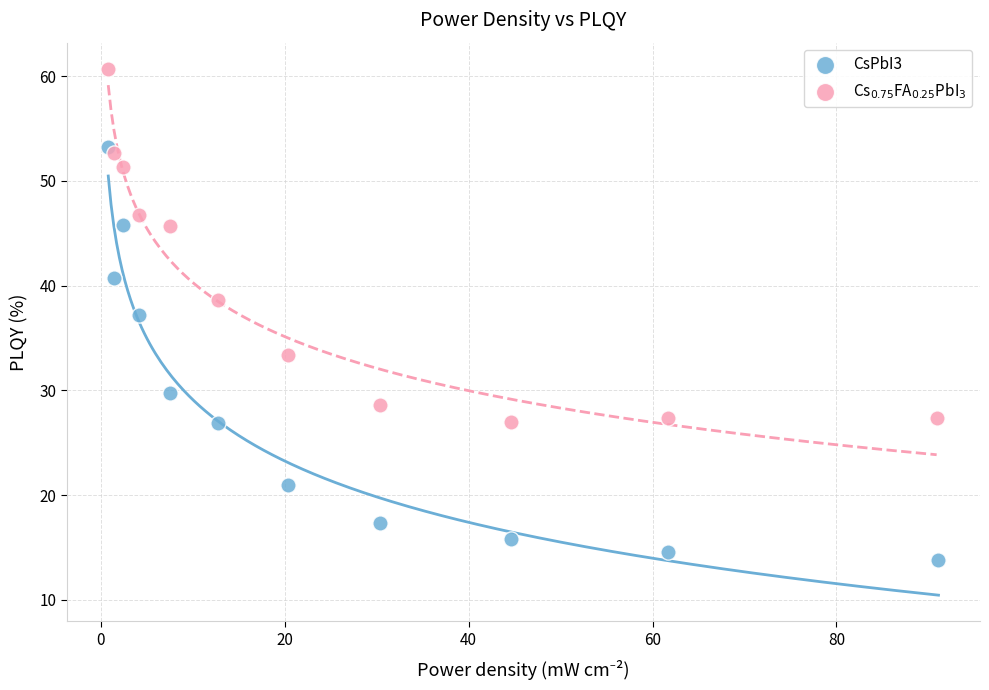

Which series reaches the minimum Y coordinate?

CsPbI3